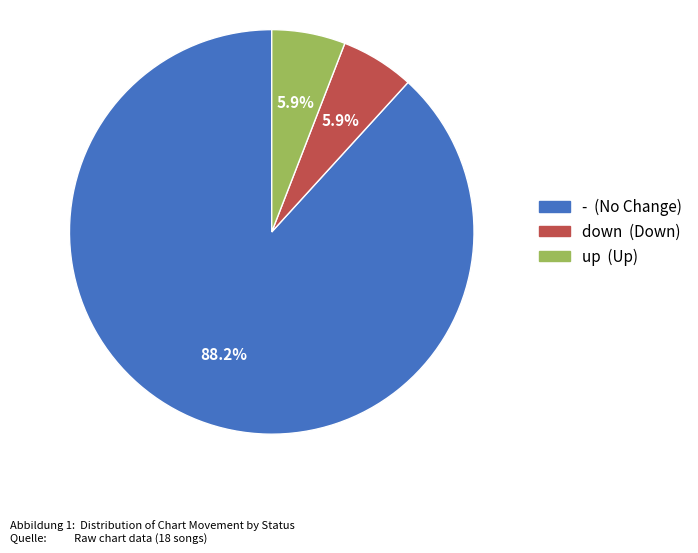

Is it true that down is 17% of the pie?

False